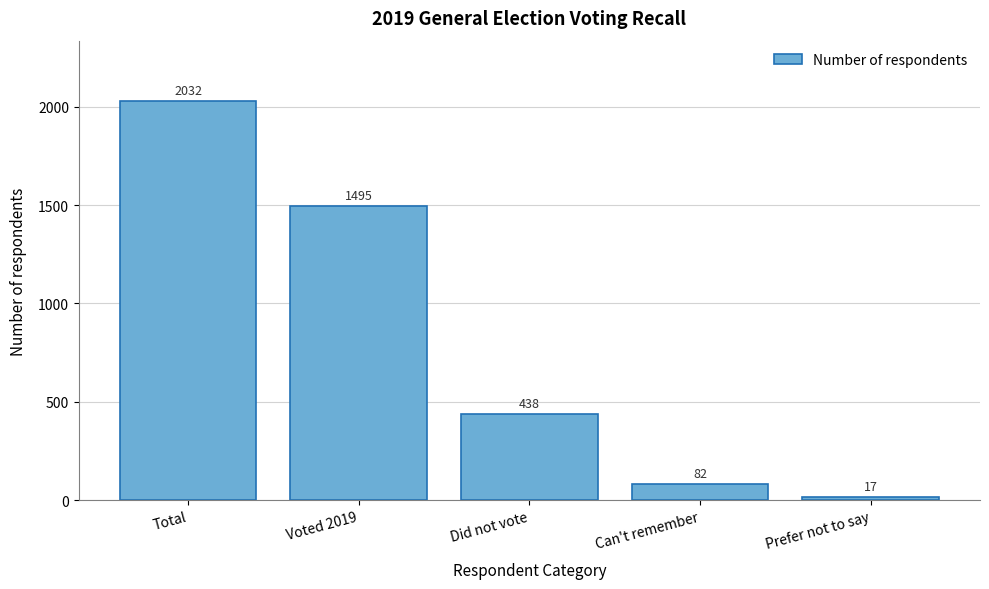

Reading left to right, extract all data points from this chart.

2032	1495	438	82	17